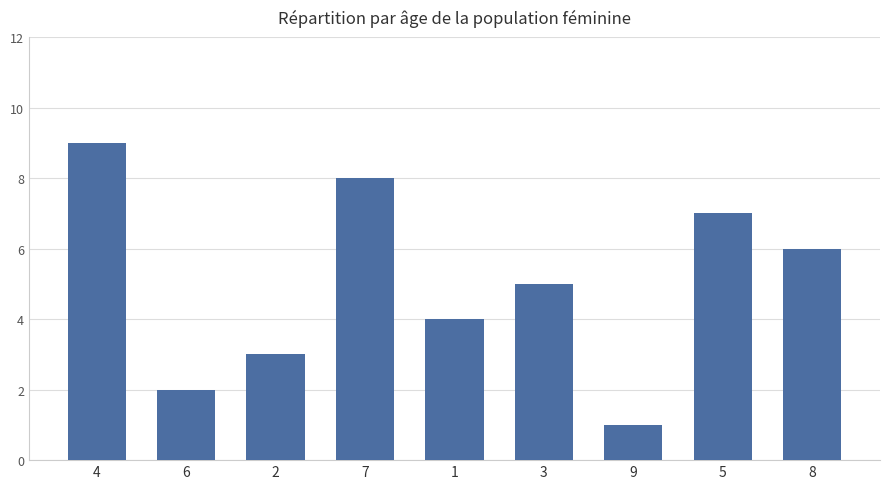

Which category has the lowest value across all series?

9